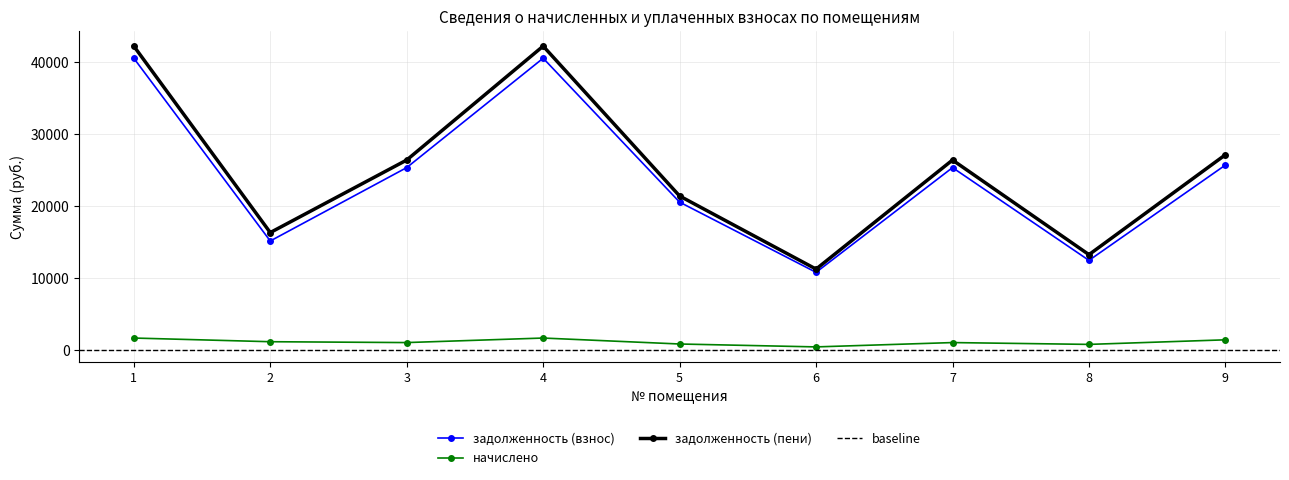

What is the difference between the maximum and minimum values in the задолженность (взнос) series?

29773.1